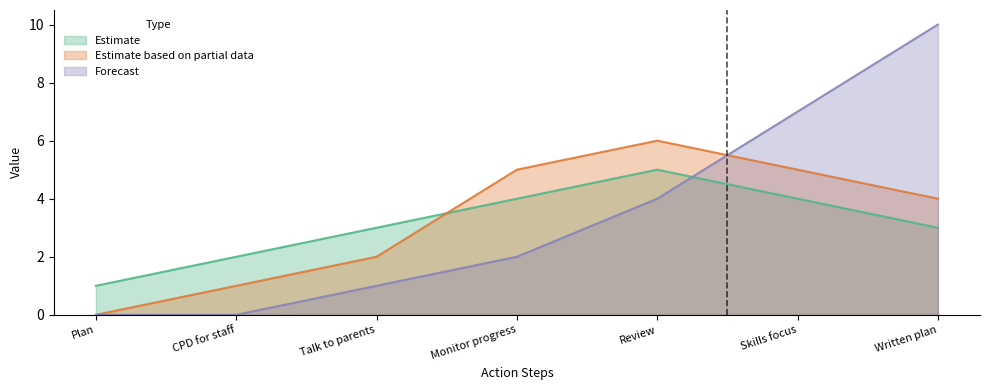

Rank the series at CPD for staff from lowest to highest value.

Forecast, Estimate based on partial data, Estimate